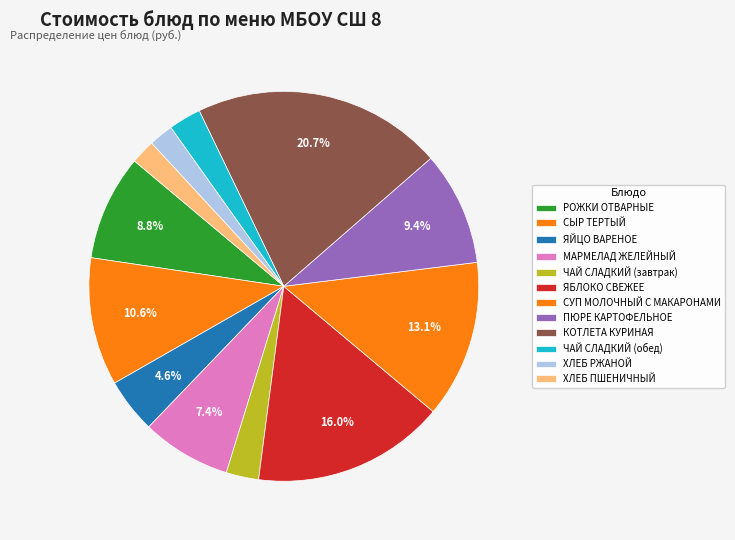

Count the number of slices in the pie.

12